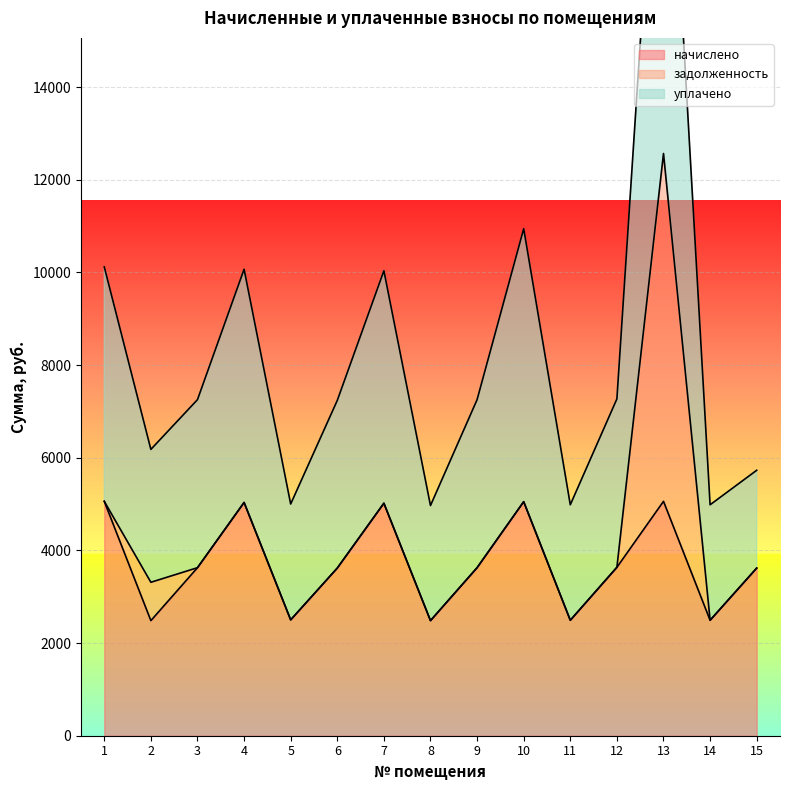

At which label is начислено closest to 3771?

12